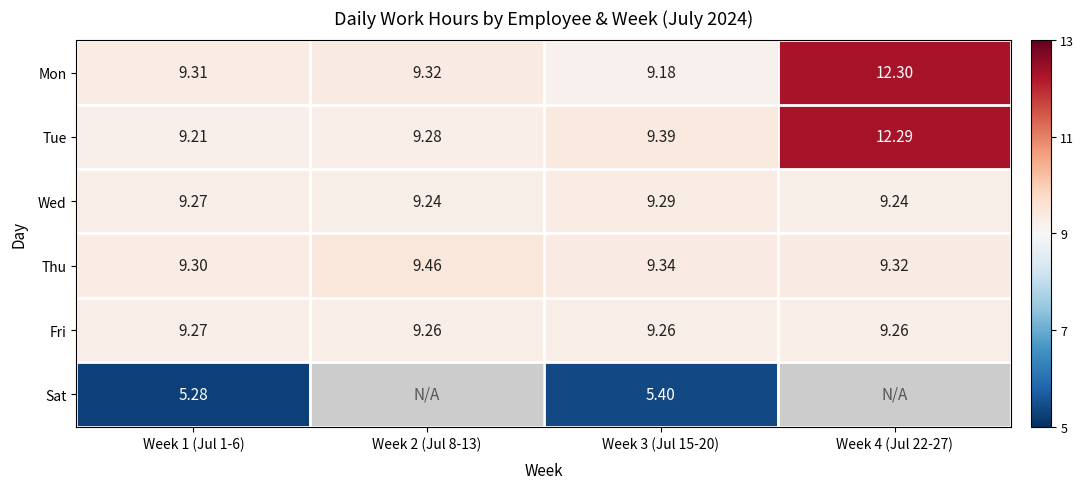

Rank the series at Week 3 (Jul 15-20) from highest to lowest value.

Tue, Thu, Wed, Fri, Mon, Sat